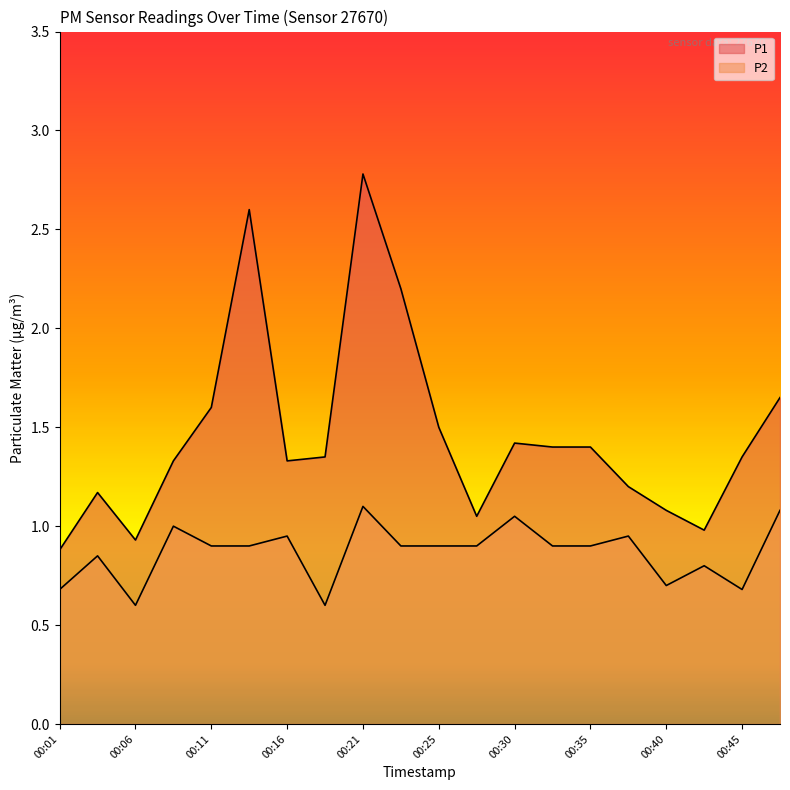

Rank the series by their average value, from lowest to highest.

P2, P1